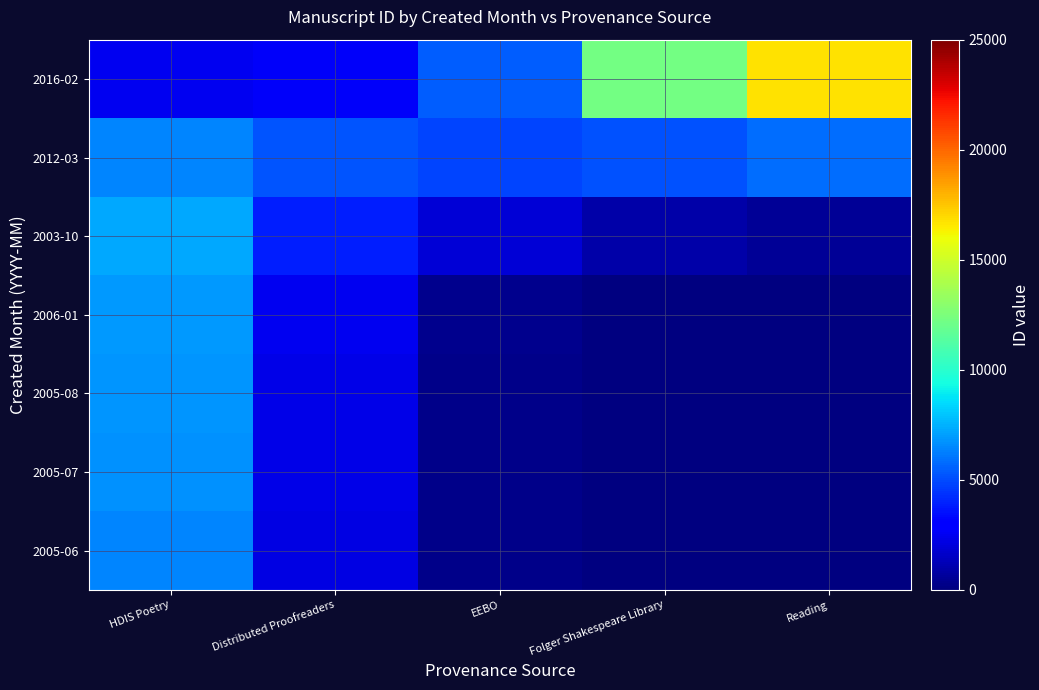

At how many categories does at least one series exceed 11304?

2